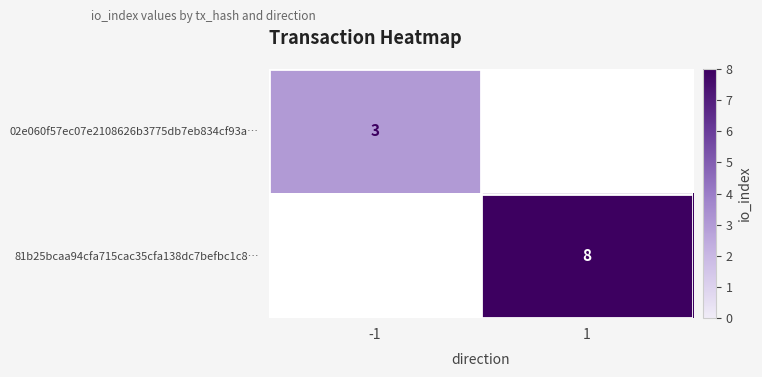

Is the value of 81b25bcaa94cfa715cac35cfa138dc7befbc1c8… at 1 greater than the value of 02e060f57ec07e2108626b3775db7eb834cf93a… at -1?

Yes